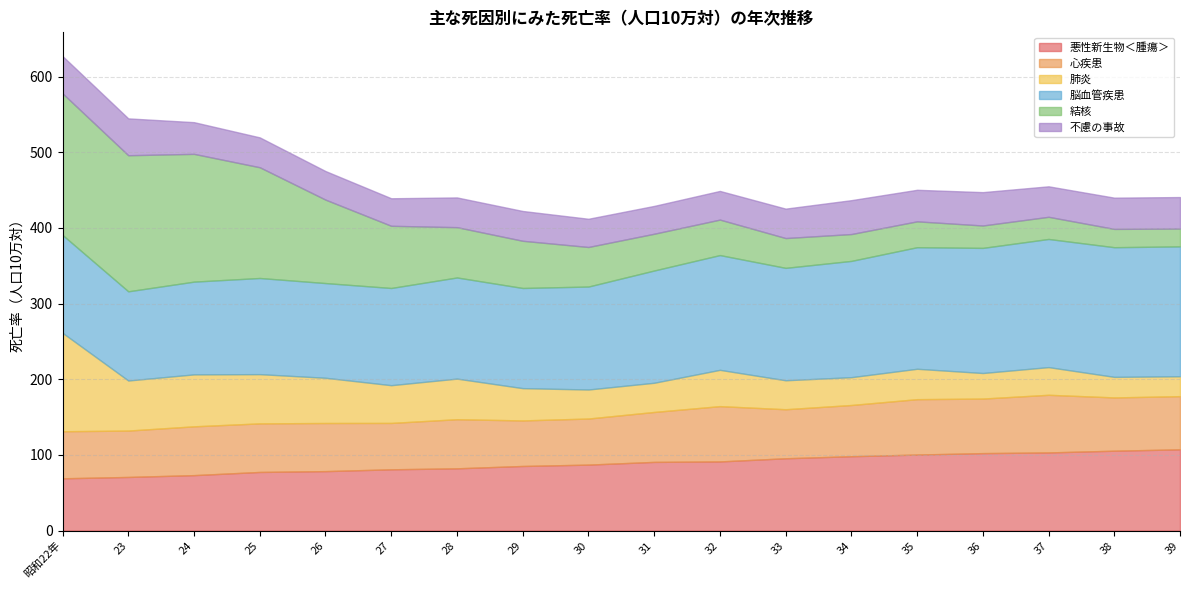

Where does the 結核 series first go above 52?

昭和22年